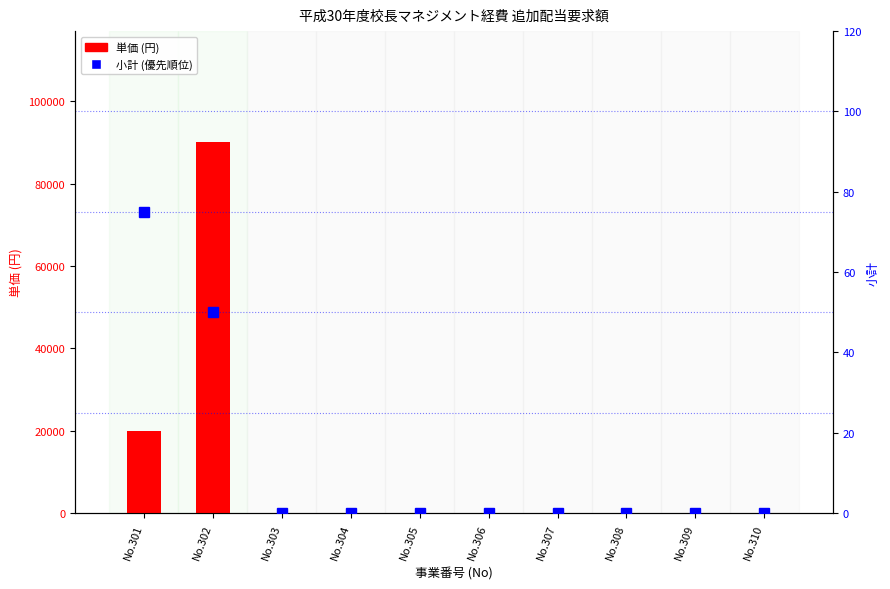

Rank the categories by 小計 (優先順位) value from highest to lowest.

No.301, No.302, No.303, No.304, No.305, No.306, No.307, No.308, No.309, No.310